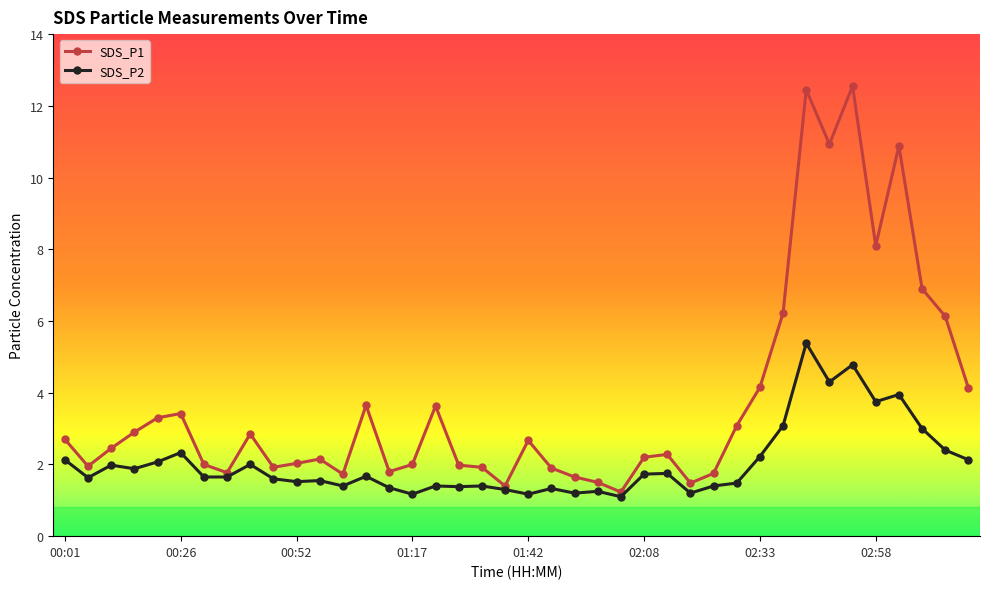

Which series has the widest spread of values?

SDS_P1